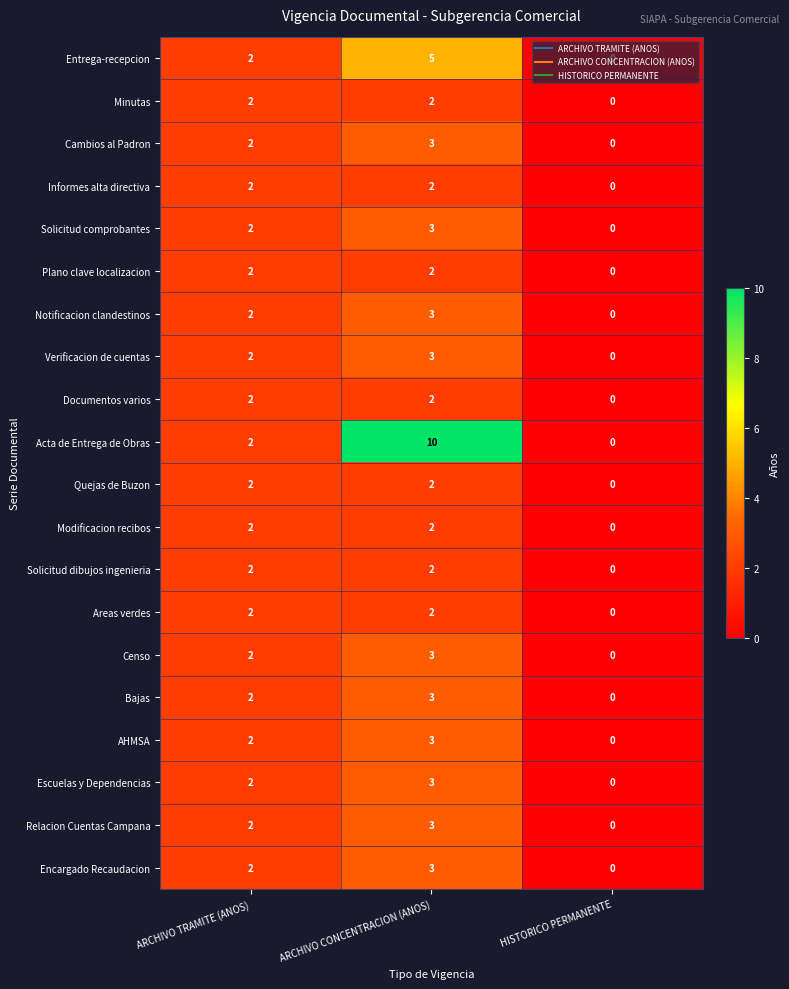

The Censo series shows 3 at ARCHIVO TRAMITE (ANOS). True or false?

False